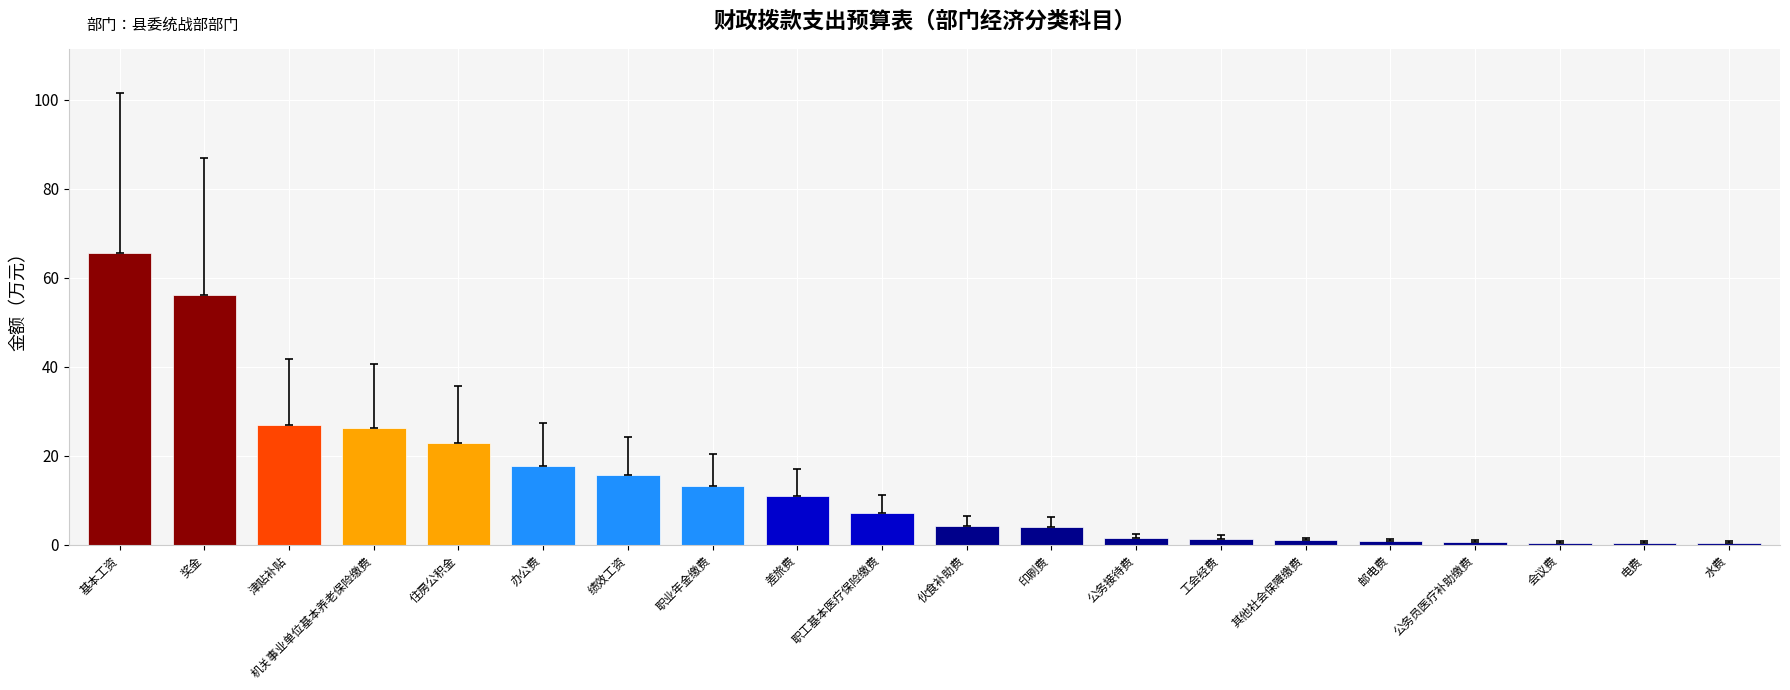

True or false: the data shows 88.8 at 基本工资.

False